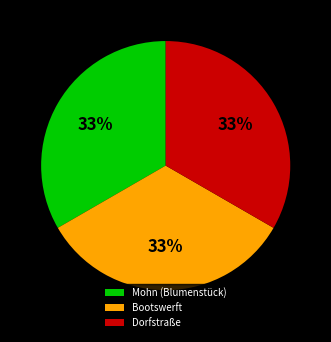

To the nearest percent, what portion does Mohn (Blumenstück) represent?

33%